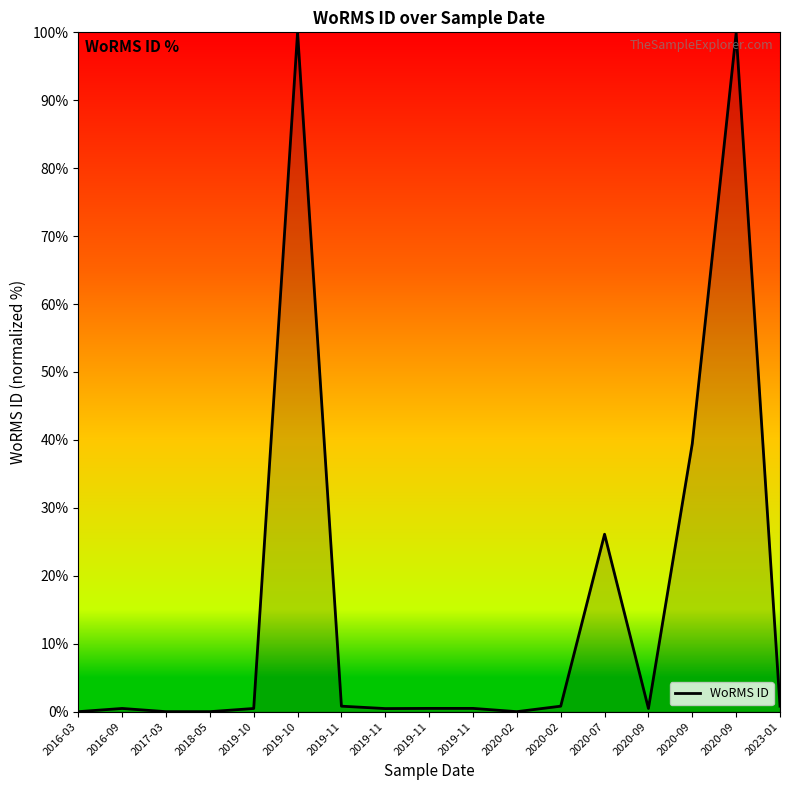

List the labels in order of value, largest first.

2019-10, 2020-09, 2020-09, 2020-07, 2019-11, 2020-02, 2023-01, 2019-11, 2019-11, 2016-09, 2019-10, 2020-09, 2019-11, 2016-03, 2017-03, 2018-05, 2020-02